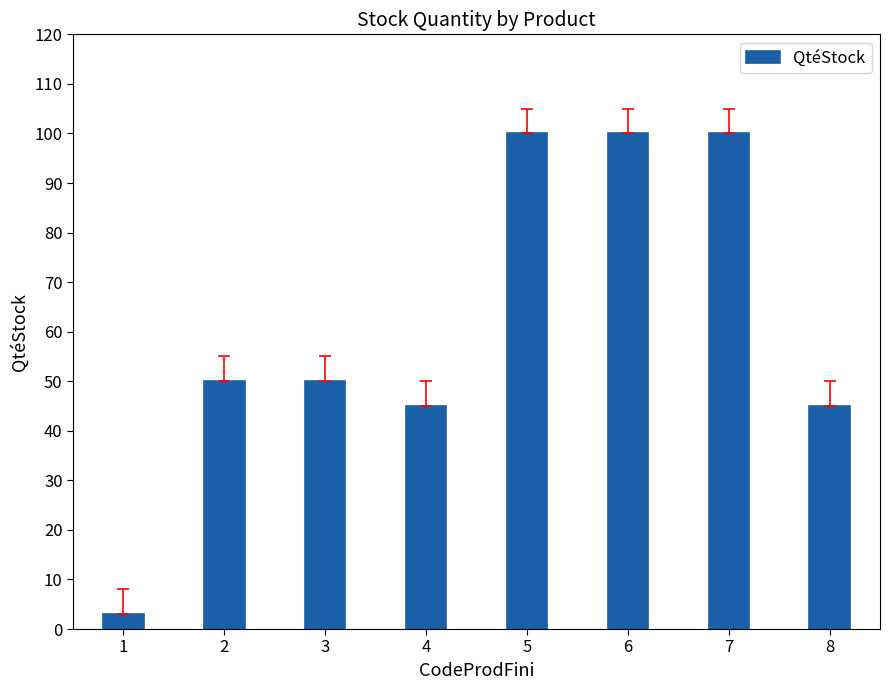

Approximately how many times larger is the value at 1 compared to 4?

0.1